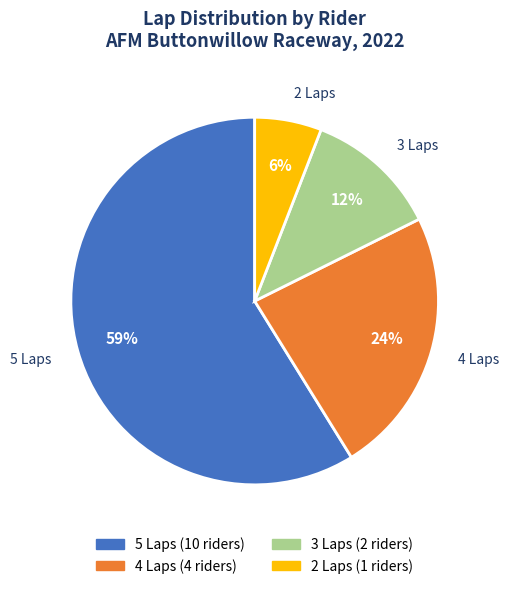

Is there a majority slice in this chart?

Yes